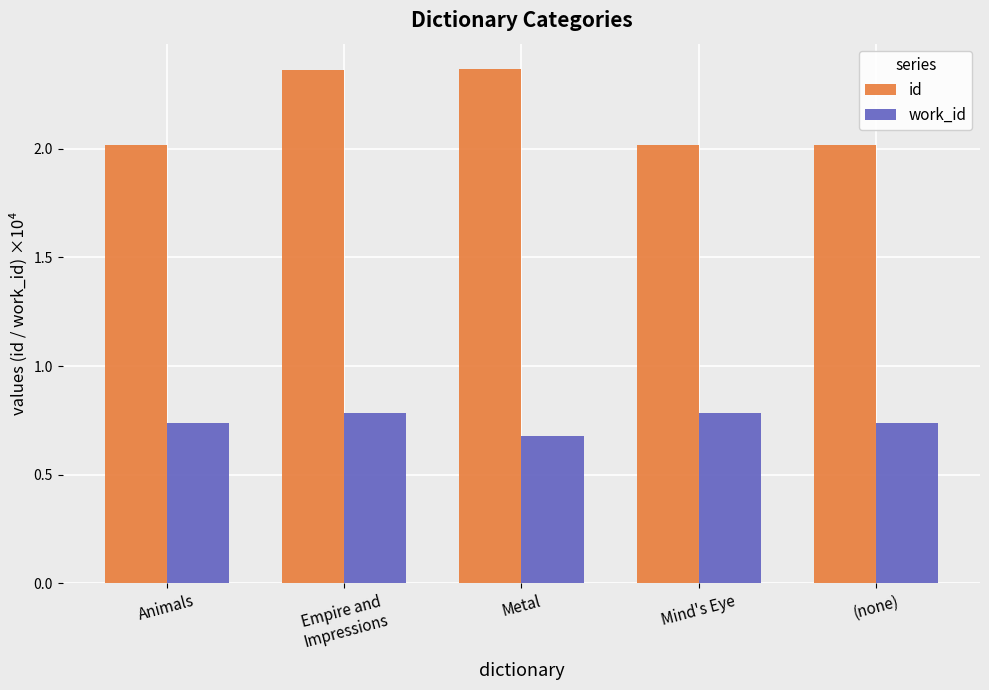

What is the difference between the highest and lowest values at Empire and
Impressions?

1.6